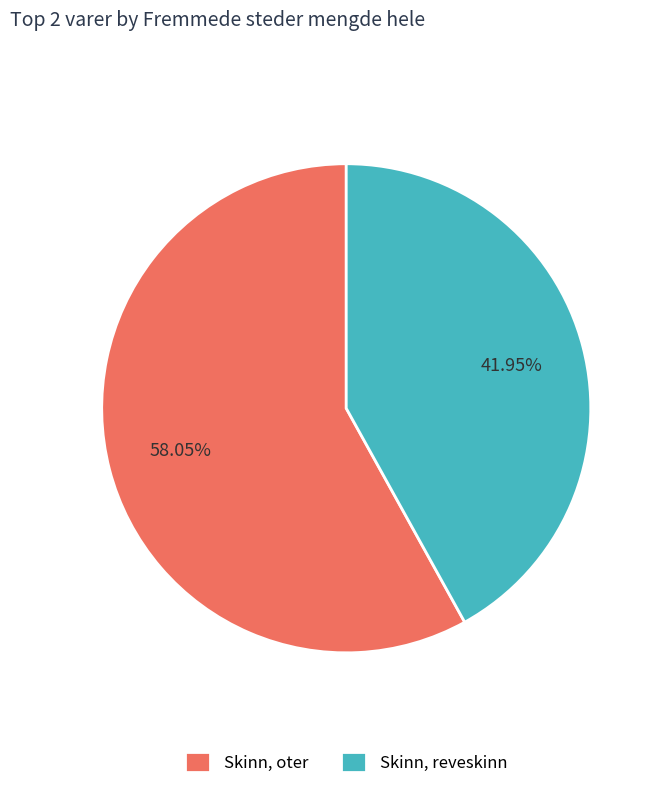

Which has a higher value, Skinn, reveskinn or Skinn, oter?

Skinn, oter